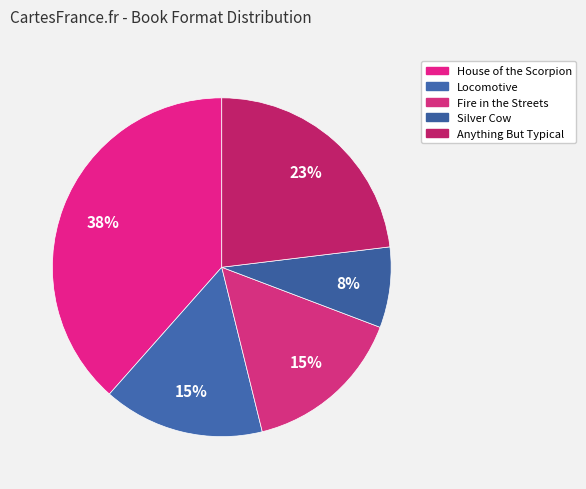

How many slices are in this pie chart?

5